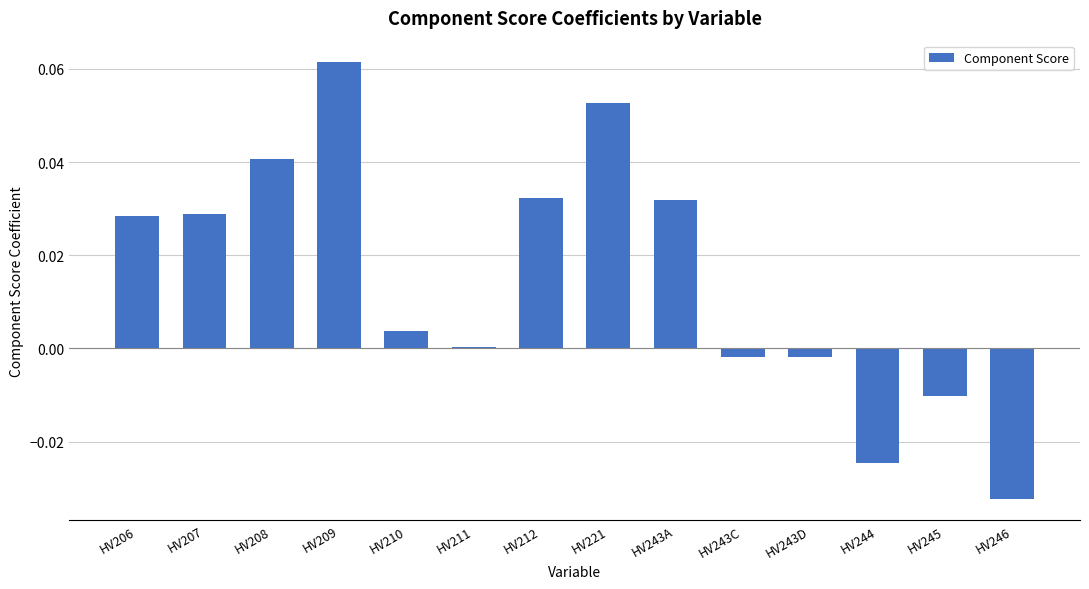

At which category does the chart reach its peak across all series?

HV209